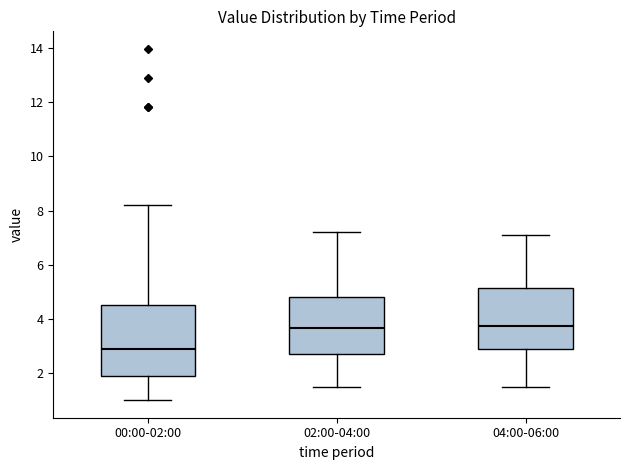

Reading left to right, read every box against the y-axis: the position of its median line, the range the box covers, and the ends of its whiskers. The values are not printed on the chart, so give them approximately, as read against the axis.

00:00-02:00: median 2.8, box 2.0 to 4.4, whiskers 1.0 to 8.2
02:00-04:00: median 3.6, box 2.6 to 4.8, whiskers 1.6 to 7.2
04:00-06:00: median 3.8, box 2.8 to 5.2, whiskers 1.6 to 7.2